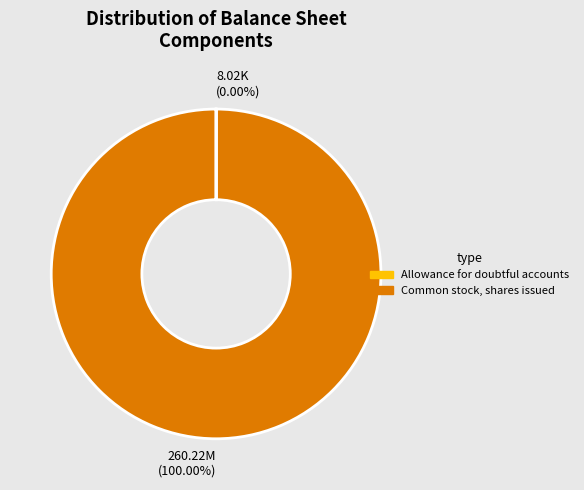

Which slice is the largest?

260.22M (100.00%)